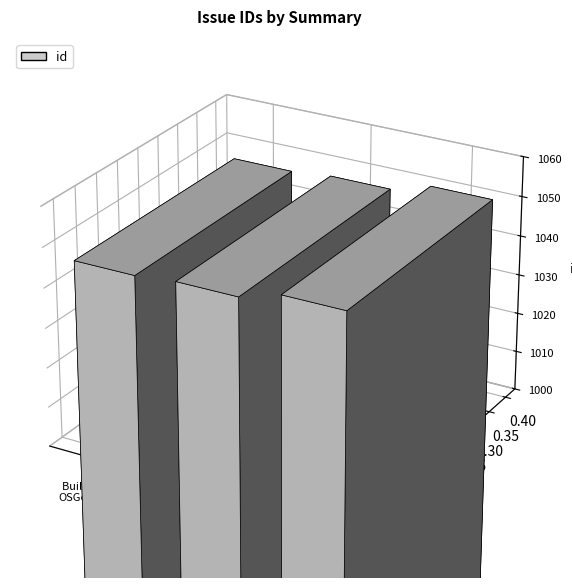

What is the sum of the values at Automatic/Daily builds for OSGeoLive and check SEXTANTE Help screens?

2096